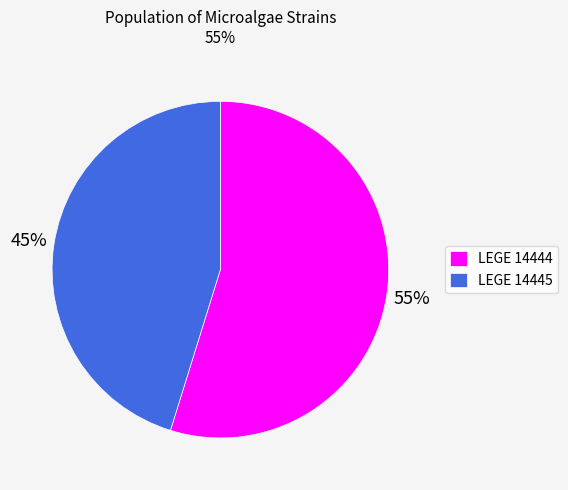

Which category has the smallest portion of the pie?

LEGE 14445